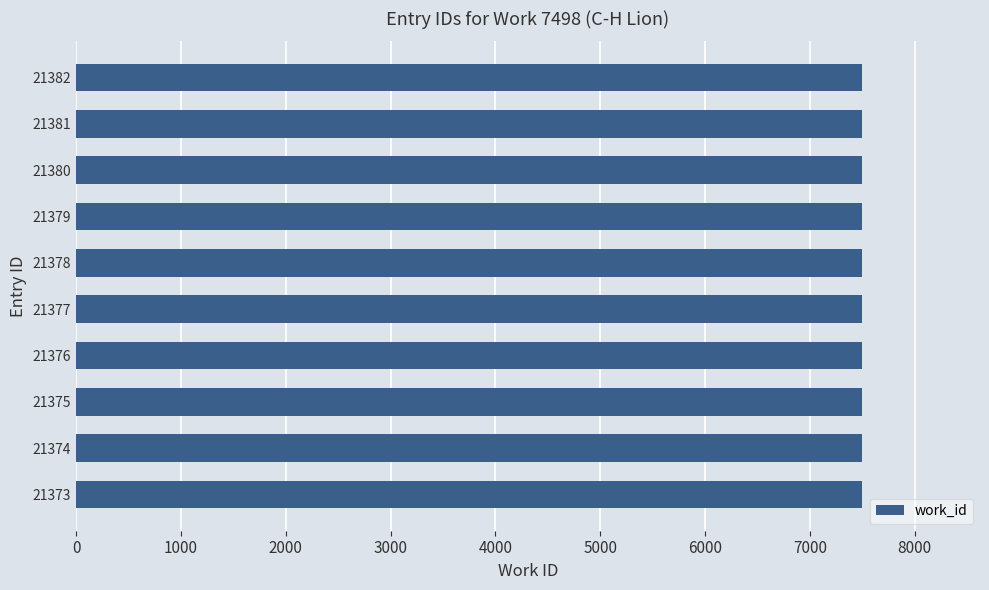

At which category does the chart reach its peak across all series?

21382